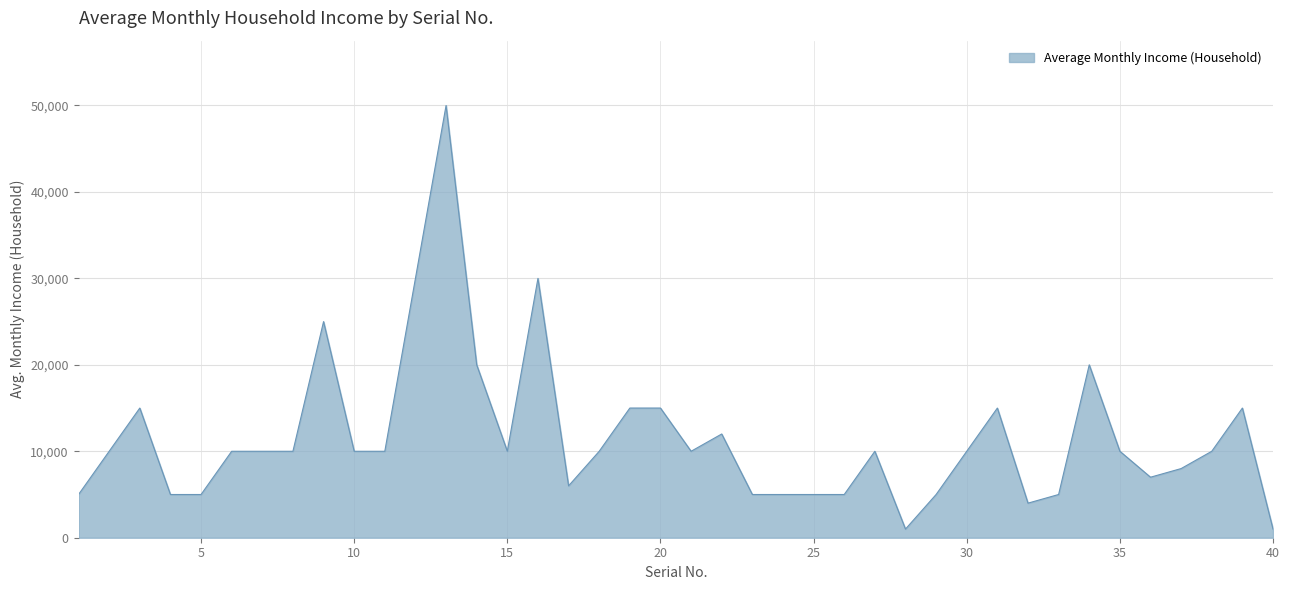

Does the chart display data point markers on the line(s)?

No